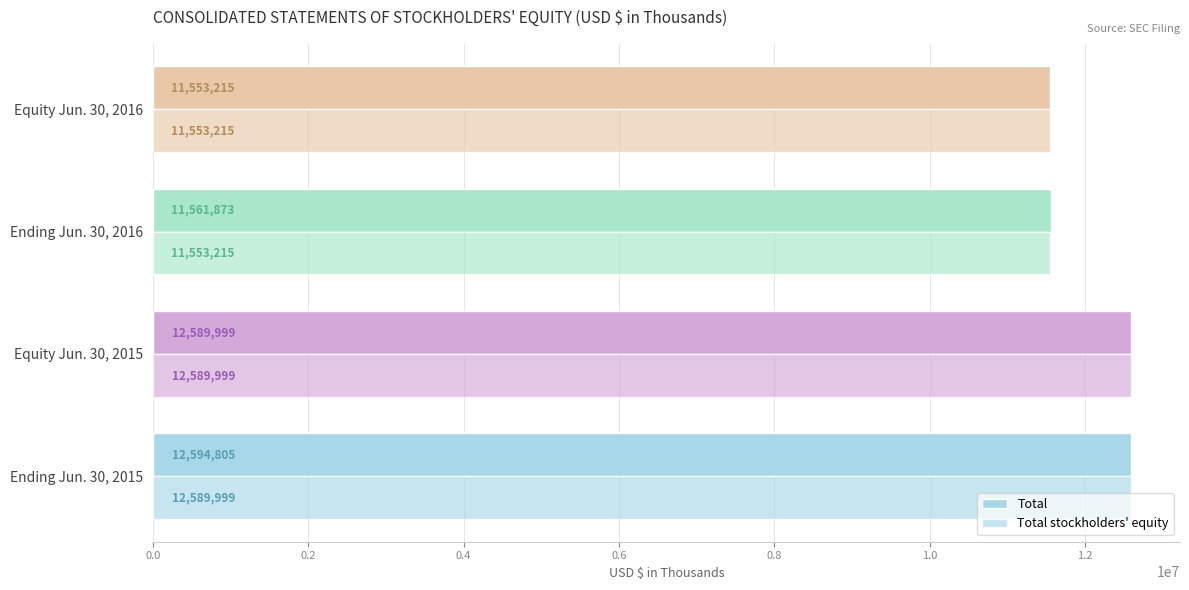

Count the number of categories in the chart.

4